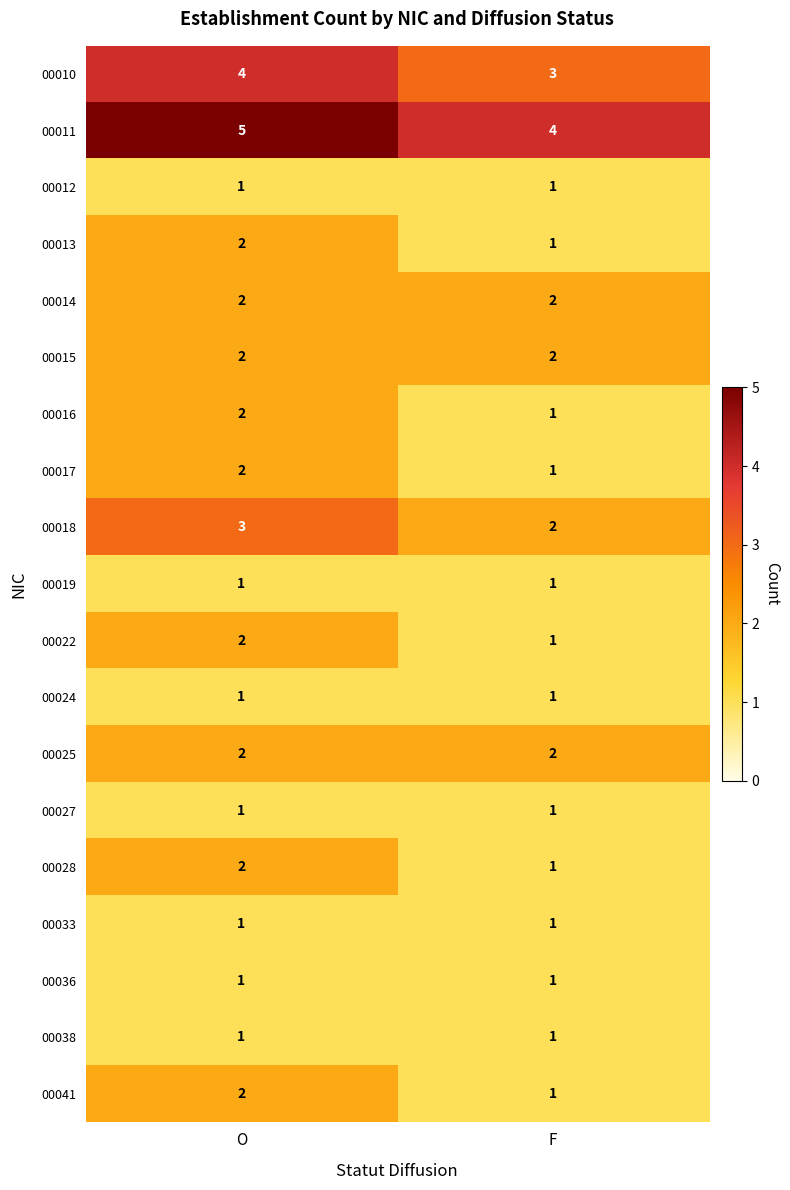

At which label does 00016 reach its peak?

O